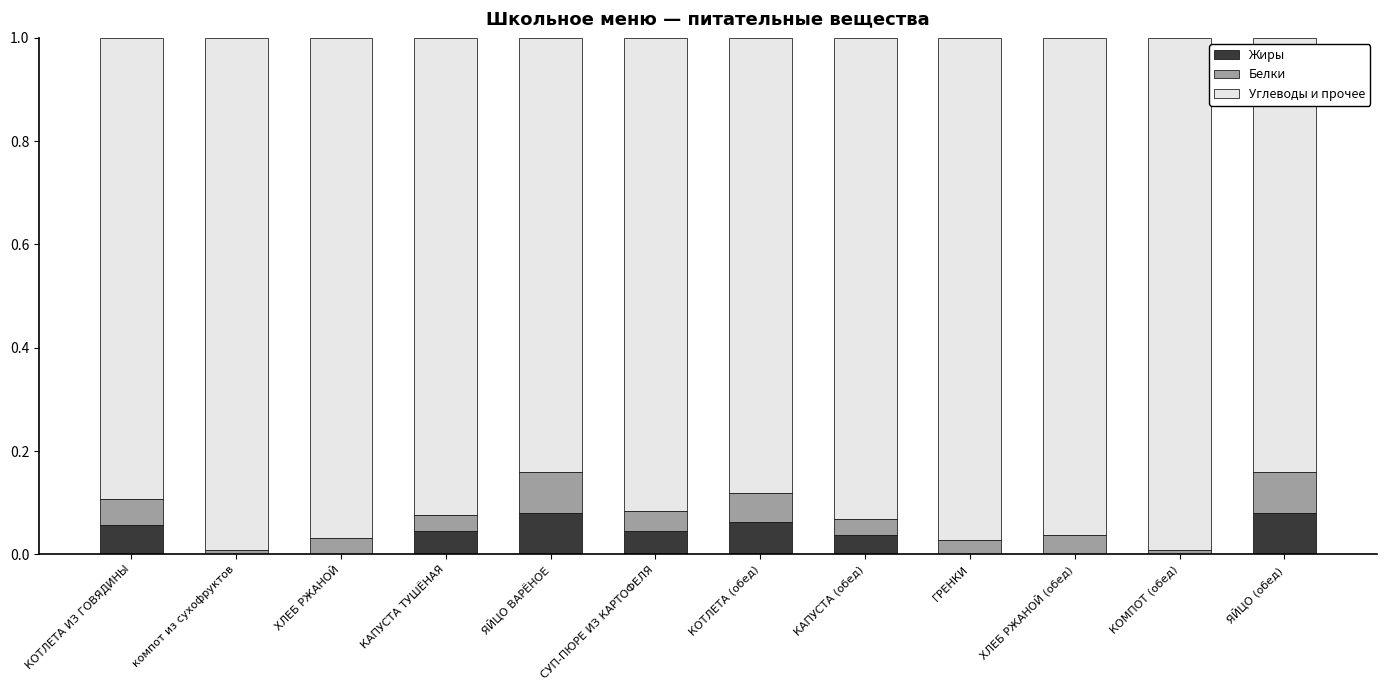

Are the bars horizontal?

No